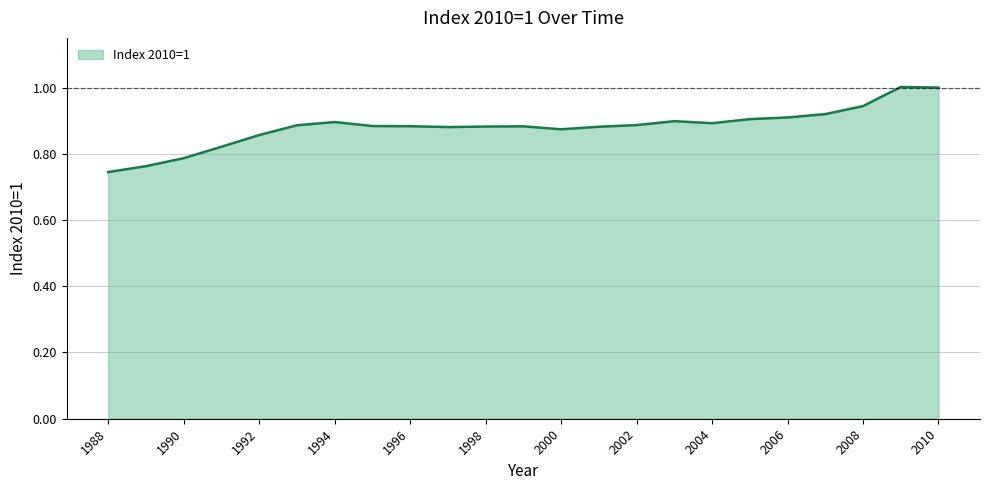

Reading left to right, transcribe all the data shown in this chart.

0.7	0.8	0.8	0.8	0.9	0.9	0.9	0.9	0.9	0.9	0.9	0.9	0.9	0.9	0.9	0.9	0.9	0.9	0.9	0.9	0.9	1.0	1.0